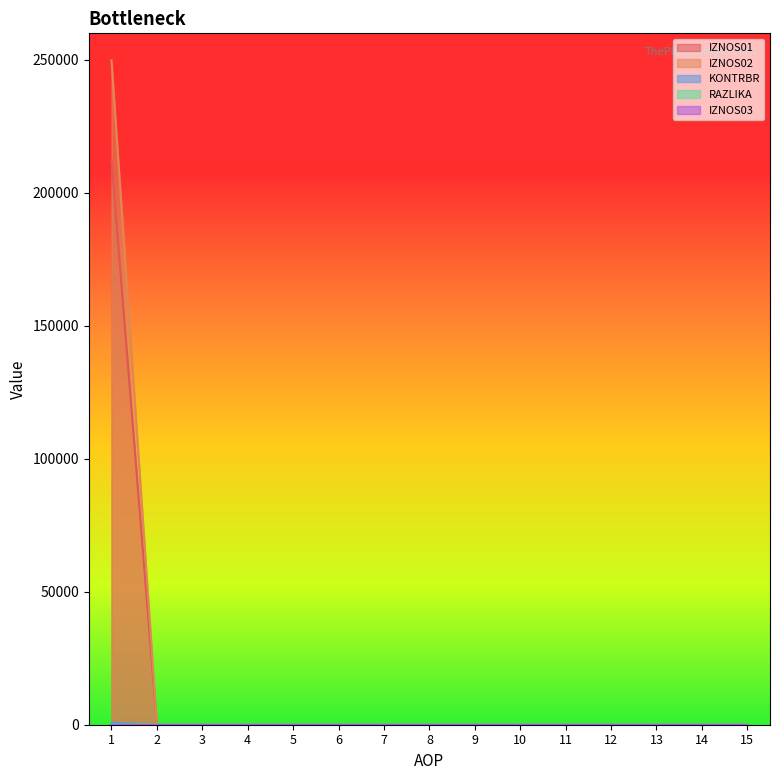

Which series has the largest range (max minus min)?

IZNOS02